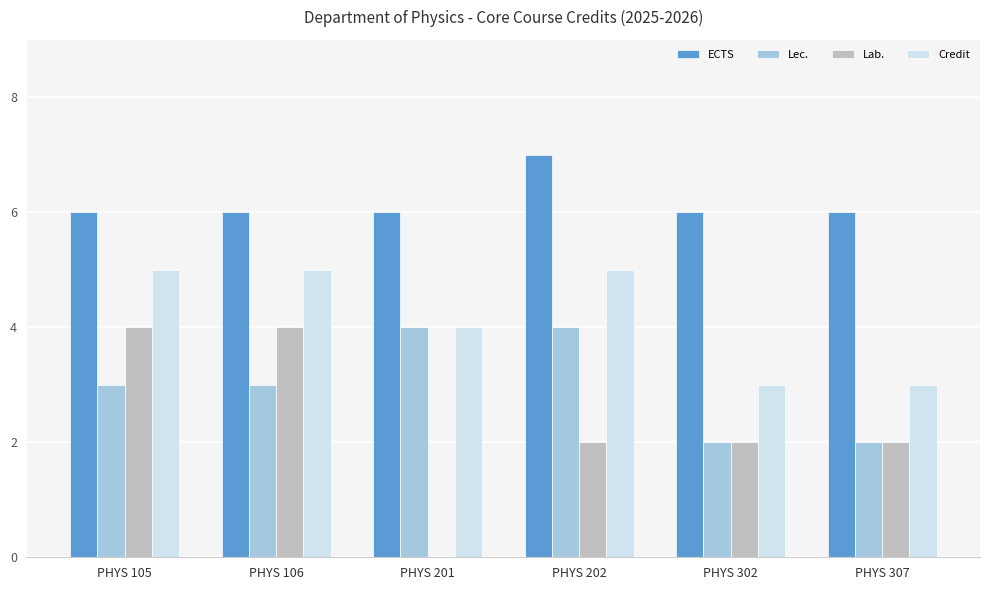

Is it true that Lec. equals 1 at PHYS 302?

False